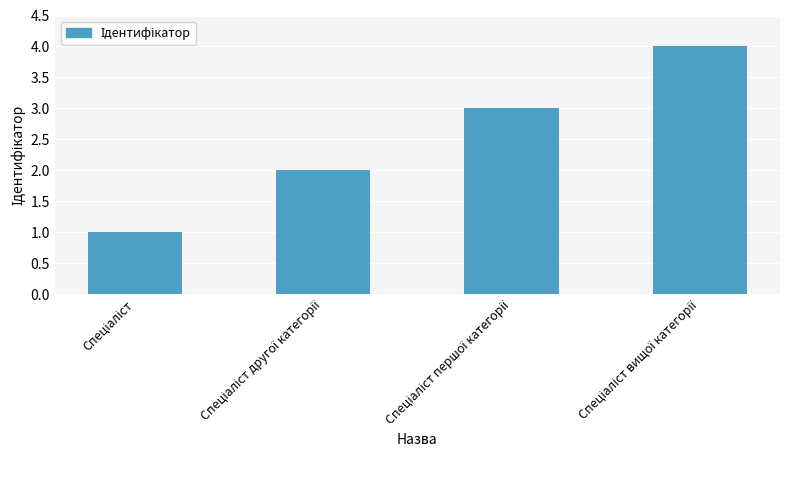

What is the maximum value shown in the chart?

4